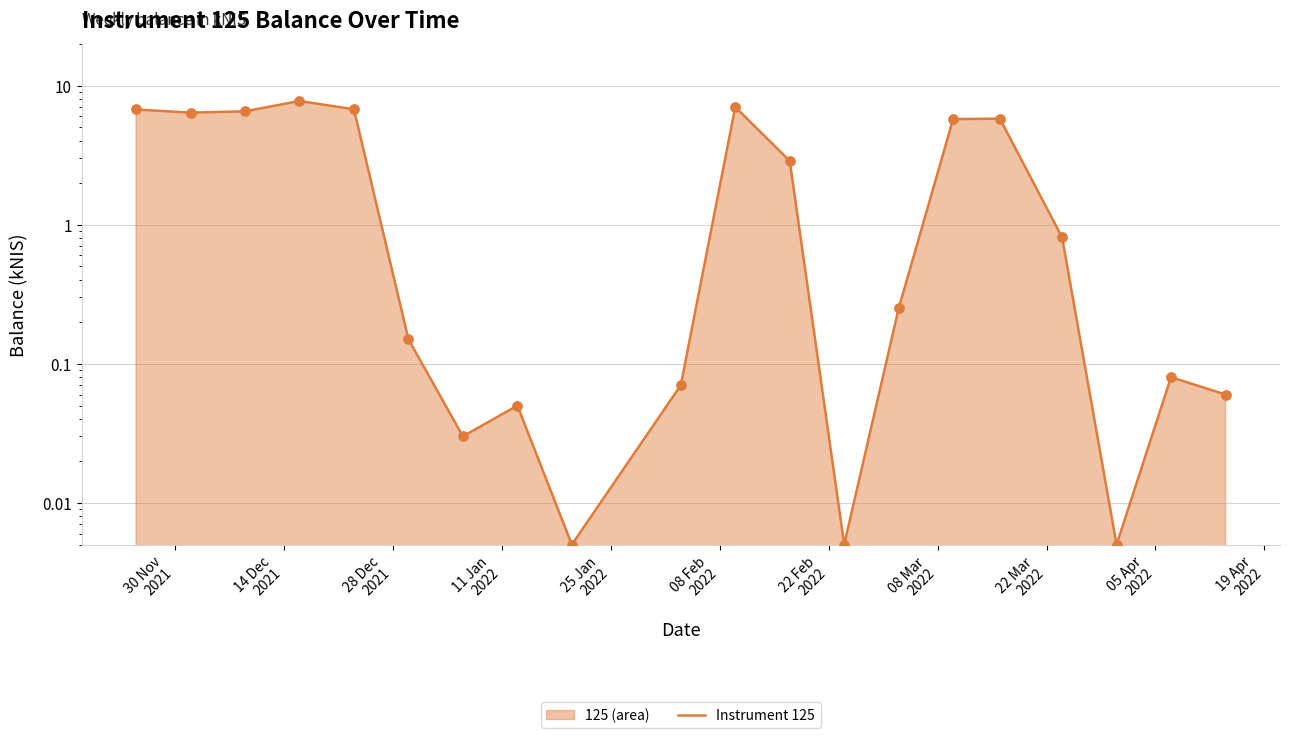

What is the change in value from 30 Nov
2021 to 22 Mar
2022?

-6.7